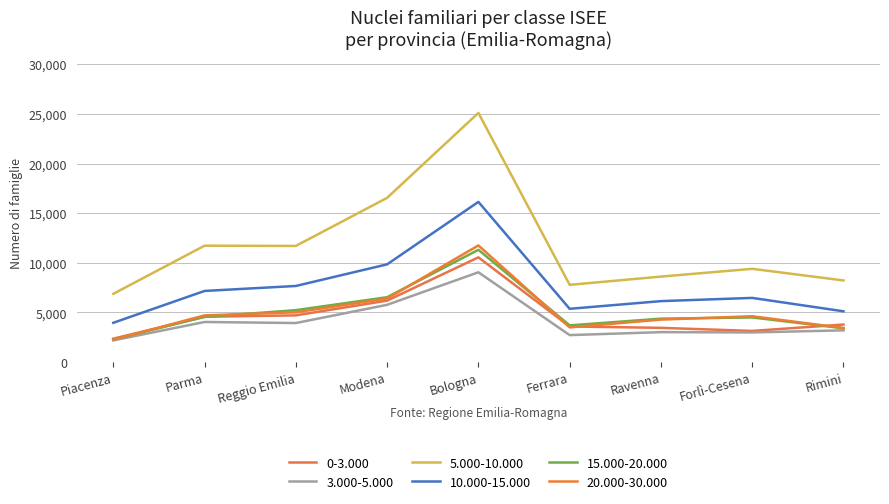

What is the label of the 3rd point from the left?

Reggio Emilia